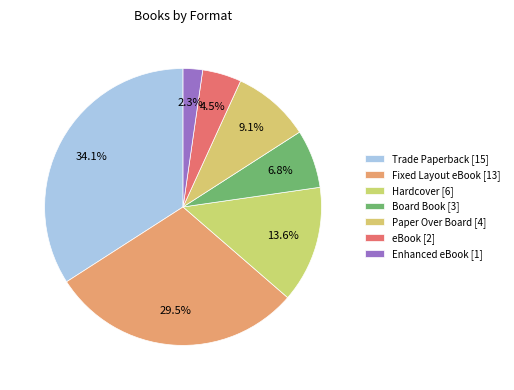

The eBook slice represents 18% of the pie. True or false?

False